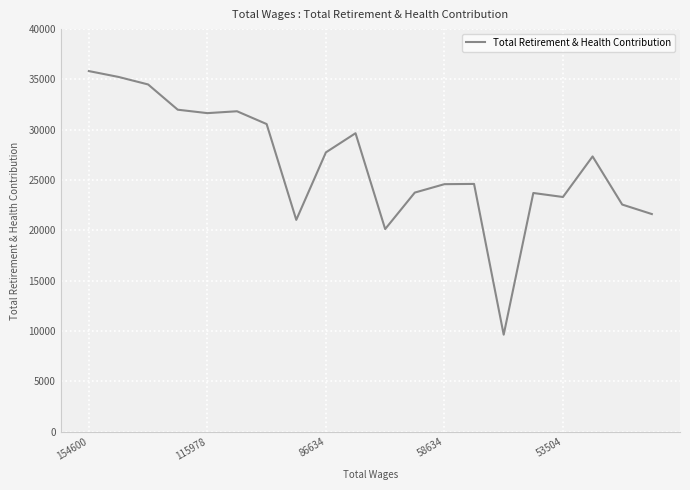

What is the minimum value shown in the chart?

9641